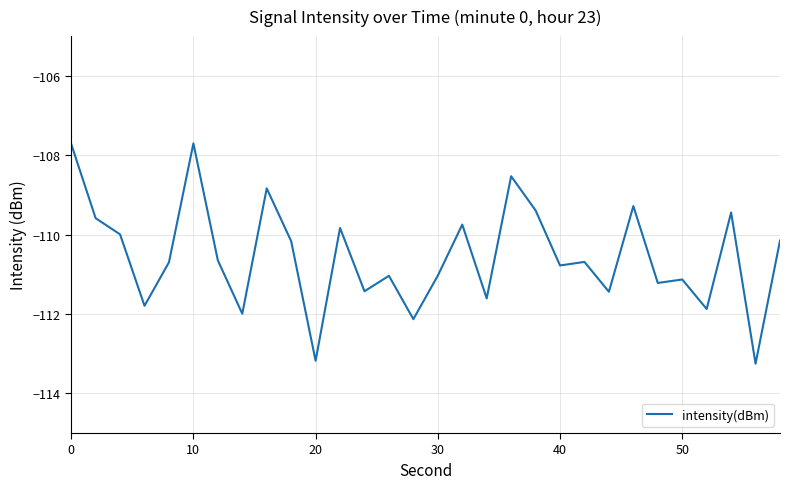

What is the difference between the maximum and minimum values?

5.6